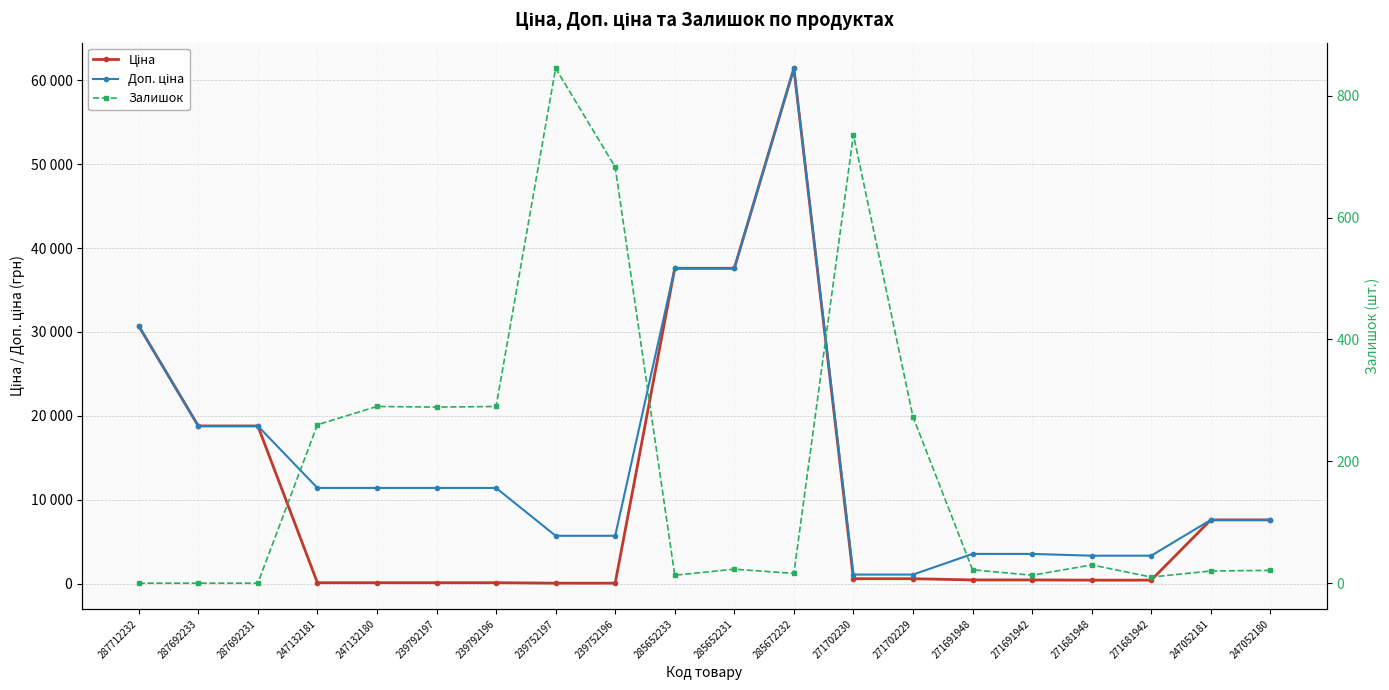

At which category does Залишок reach its first local valley?

239792197